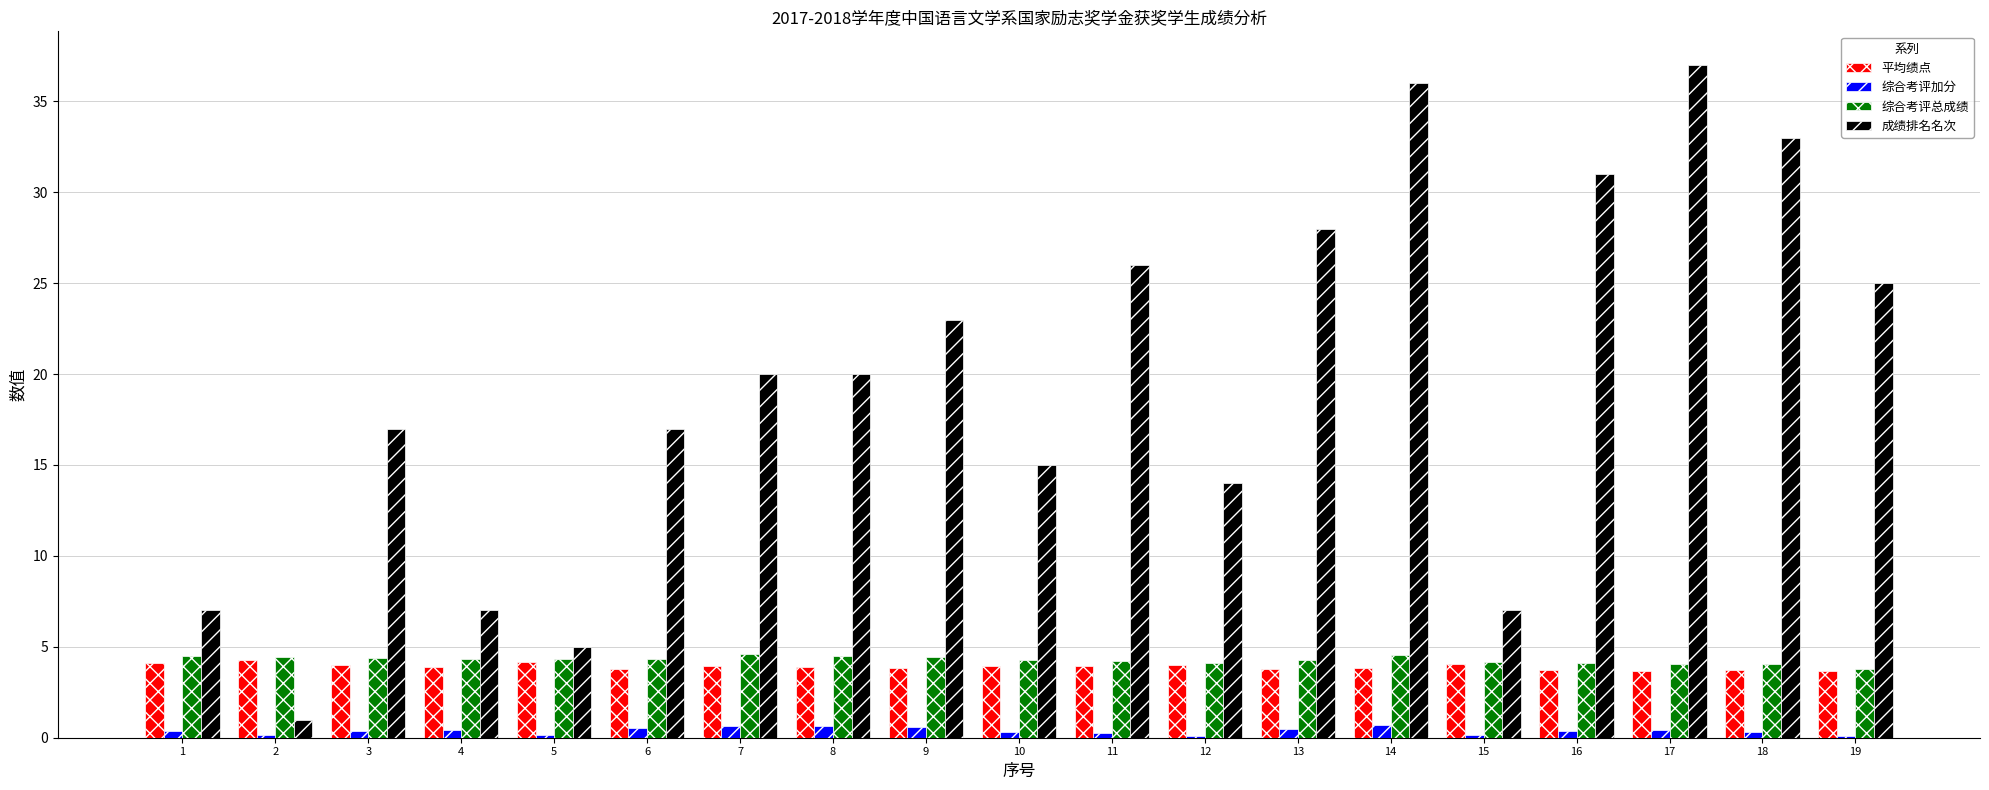

At which category does the chart reach its peak across all series?

17